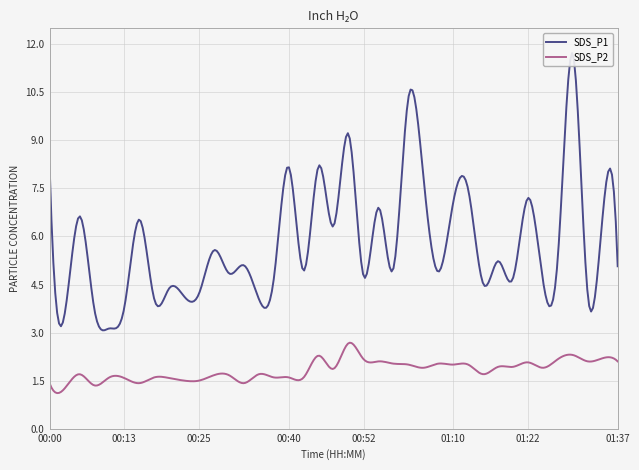

At which category does SDS_P2 reach its first local valley?

00:03